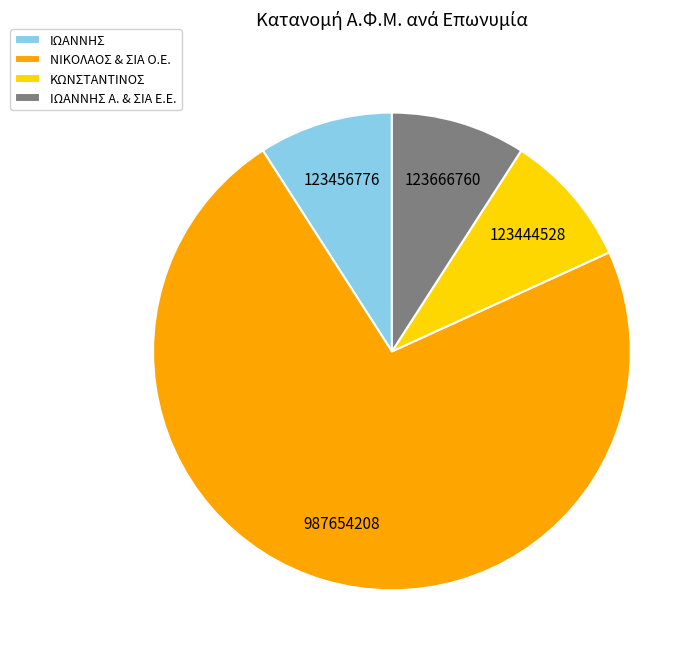

The ΝΙΚΟΛΑΟΣ & ΣΙΑ Ο.Ε. slice represents 73% of the pie. True or false?

True